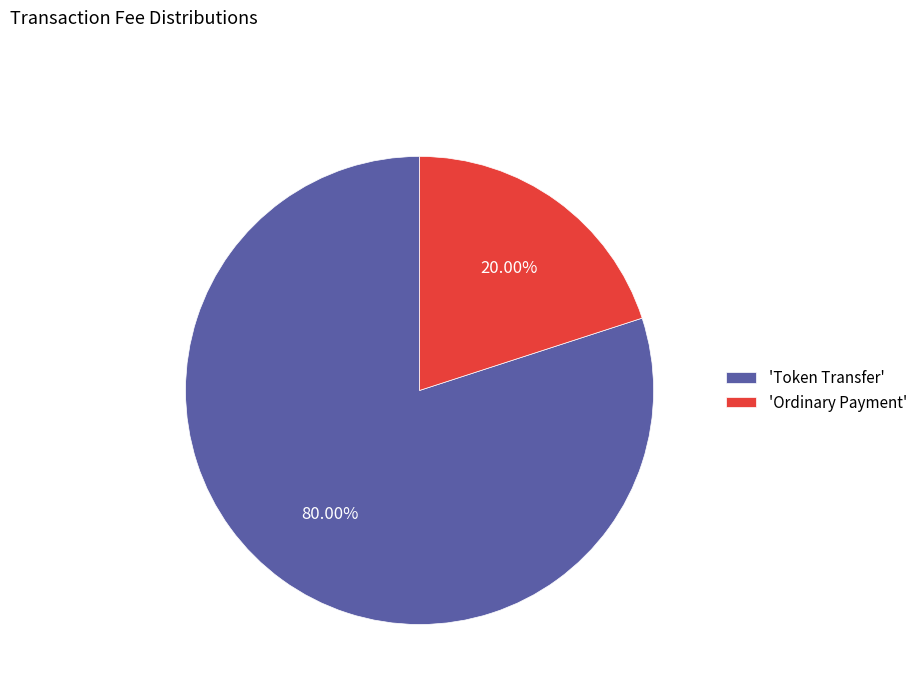

Rank the categories by value from highest to lowest.

'Token Transfer', 'Ordinary Payment'